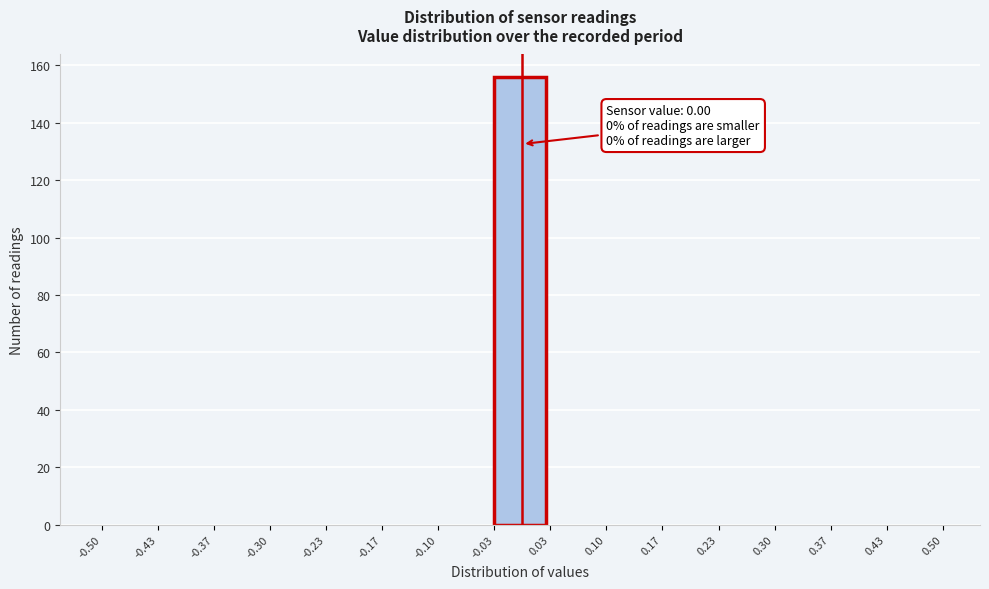

Which range on the x-axis has the tallest bar?

-0.03 to 0.03